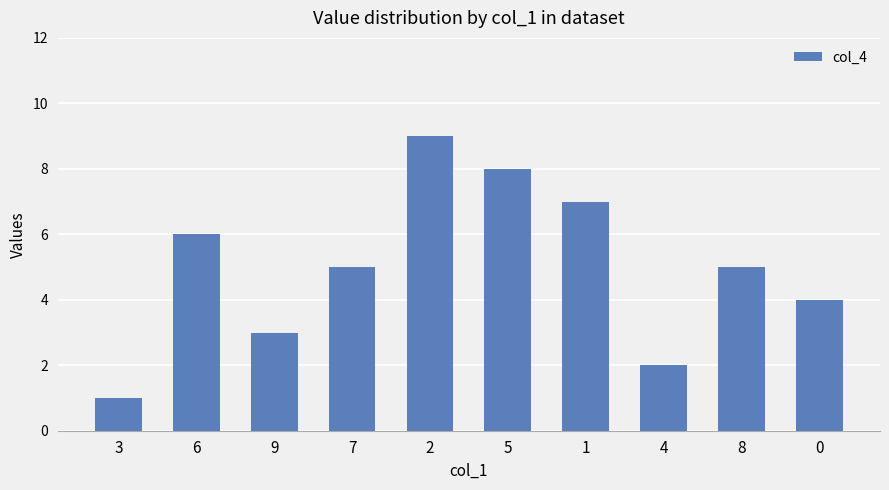

What is the minimum value shown in the chart?

1